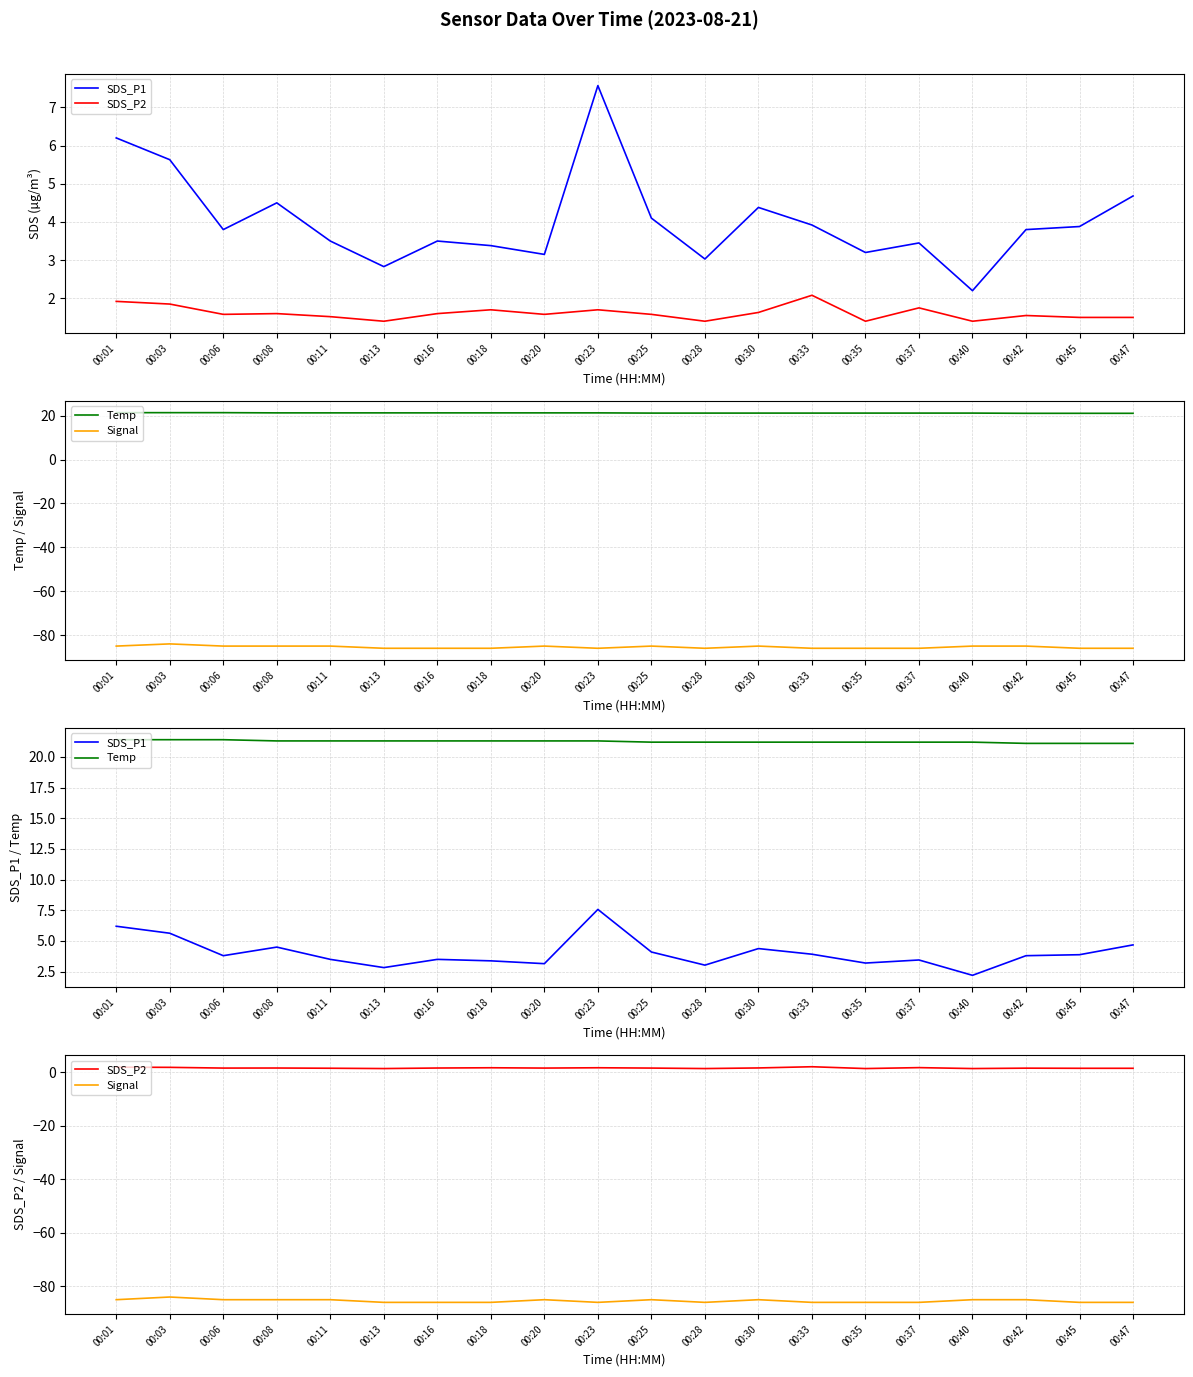

True or false: SDS_P1 has a value of 2.1 at 00:11.

False